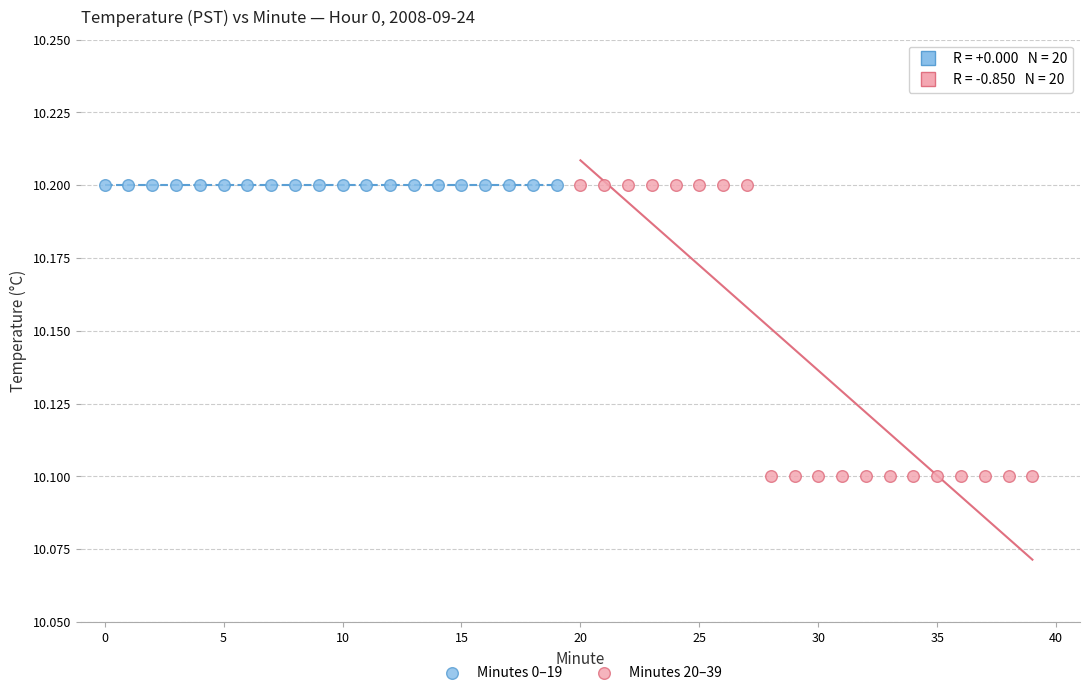

What are all the series names shown in the legend?

Minutes 0–19, Minutes 20–39